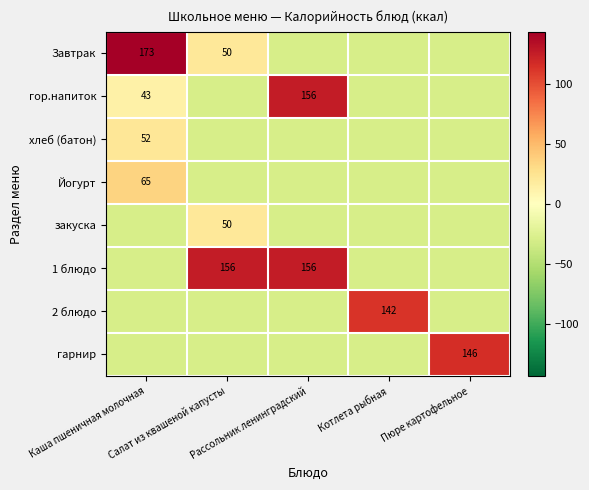

Which has a higher value, Каша пшеничная молочная or Котлета рыбная?

Каша пшеничная молочная